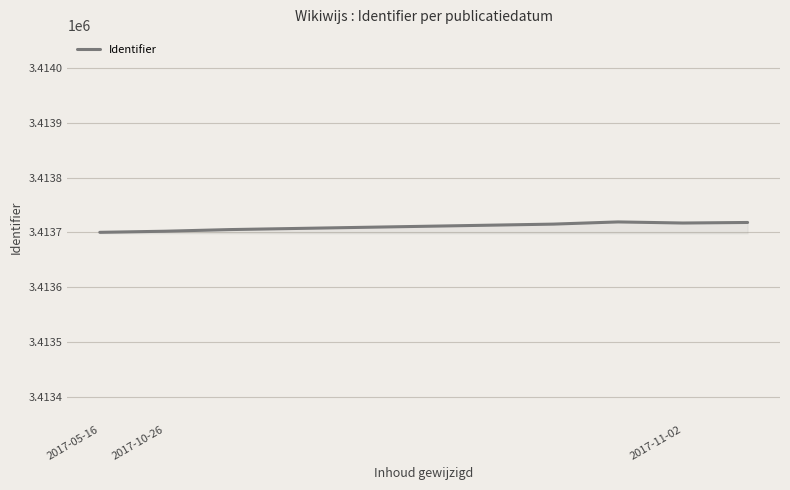

What is the minimum value shown in the chart?

3413700